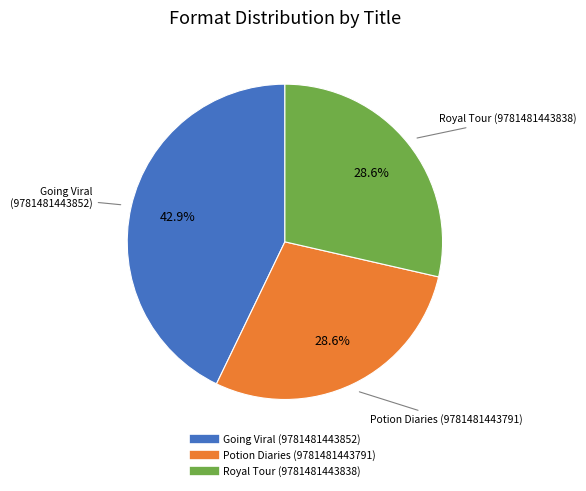

Does Potion Diaries (9781481443791) represent more than half of the total?

No